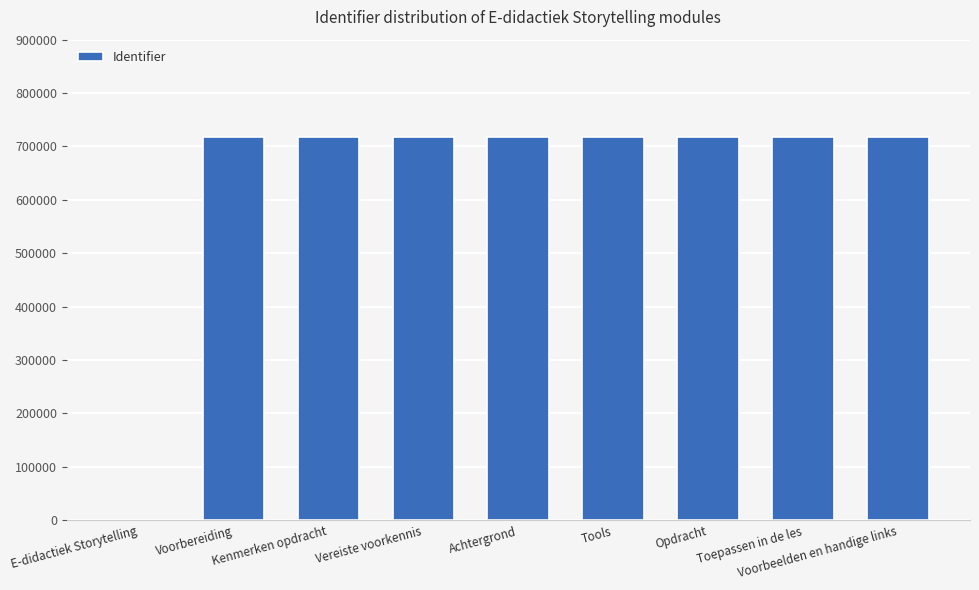

What is the sum of all values?

5738765